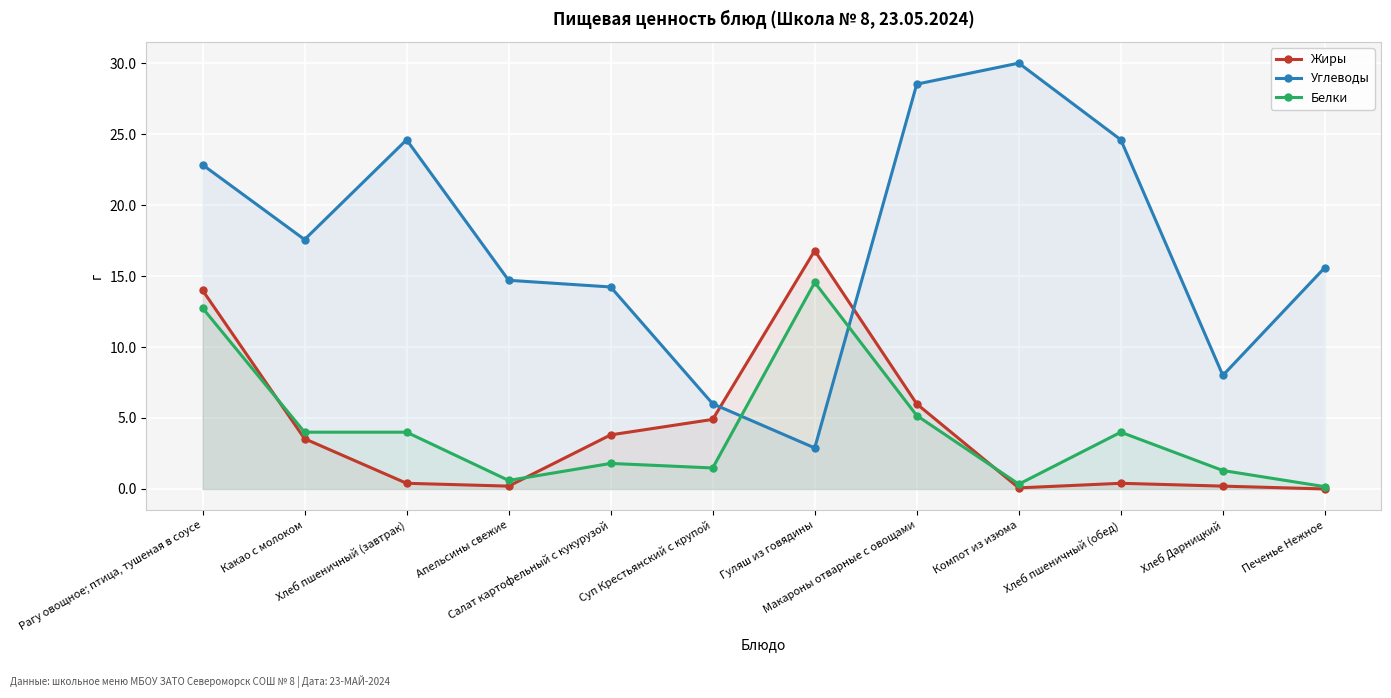

At which category does Углеводы reach its first local peak?

Хлеб пшеничный (завтрак)